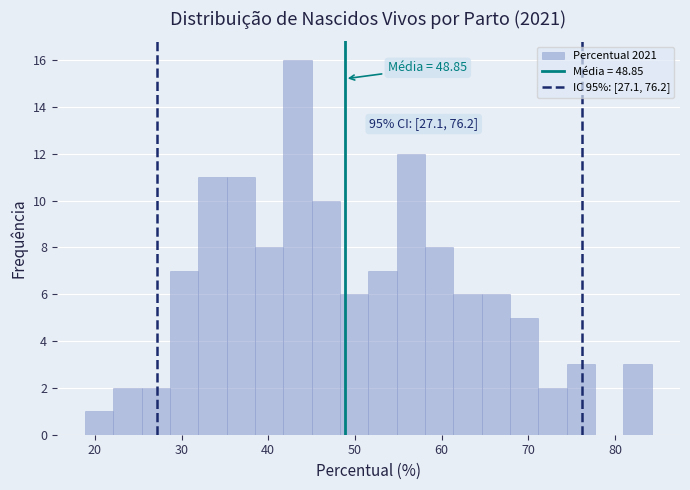

Around what value on the x-axis is the tallest bar? Give the approximate position of its centre, as read against the axis.

43